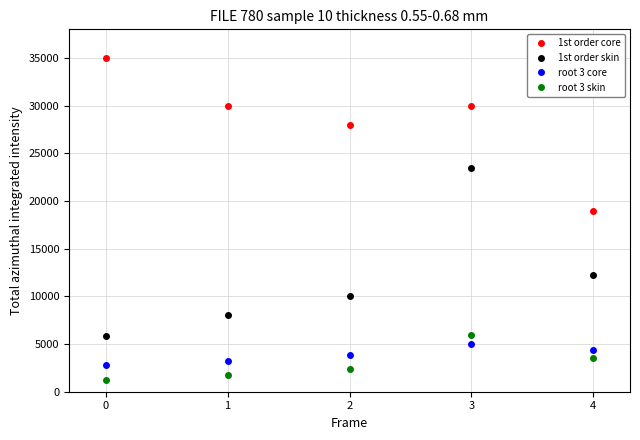

True or false: root 3 skin has more than 2 interior local peaks.

False